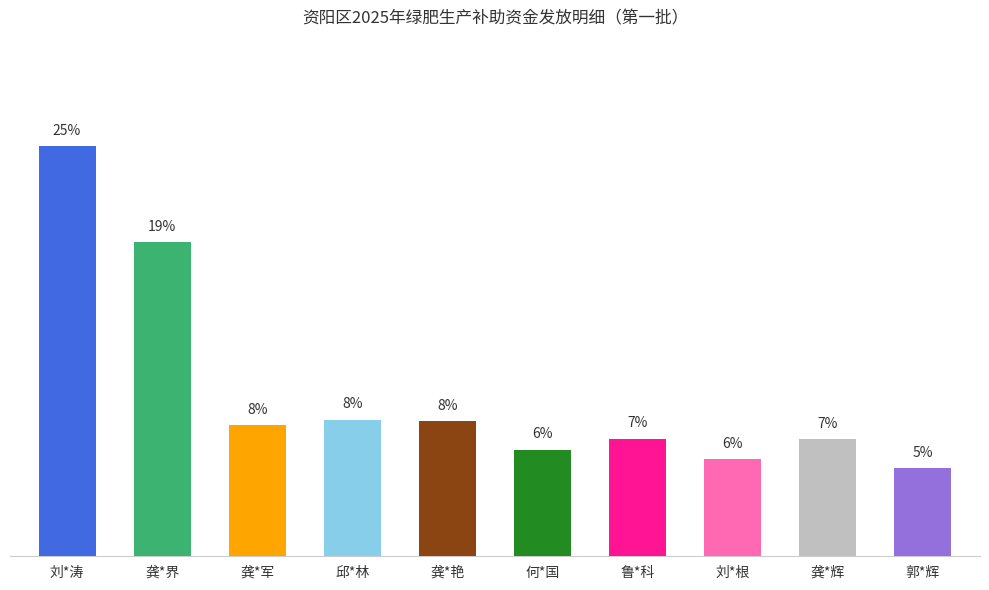

List the labels in order of value, largest first.

刘*涛, 龚*界, 邱*林, 龚*艳, 龚*军, 鲁*科, 龚*辉, 何*国, 刘*根, 郭*辉